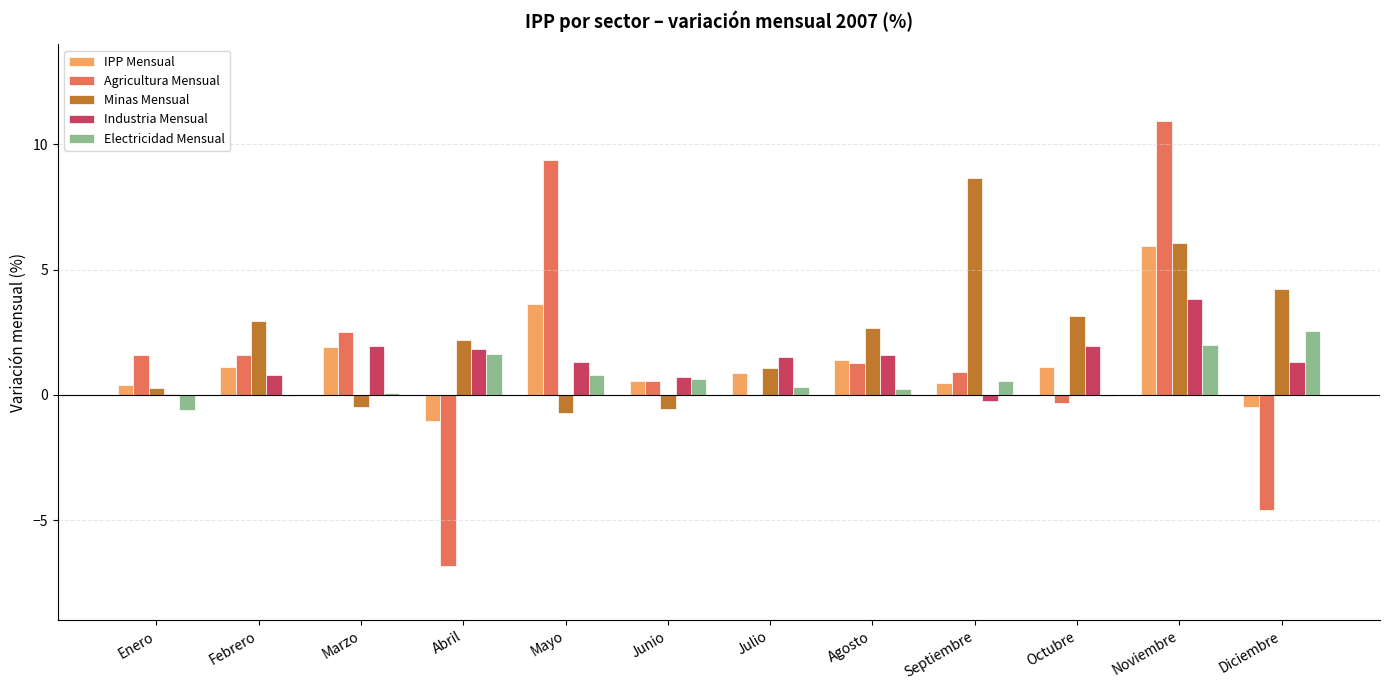

What is the sum of the Agricultura Mensual values at Abril and Diciembre?

-11.4